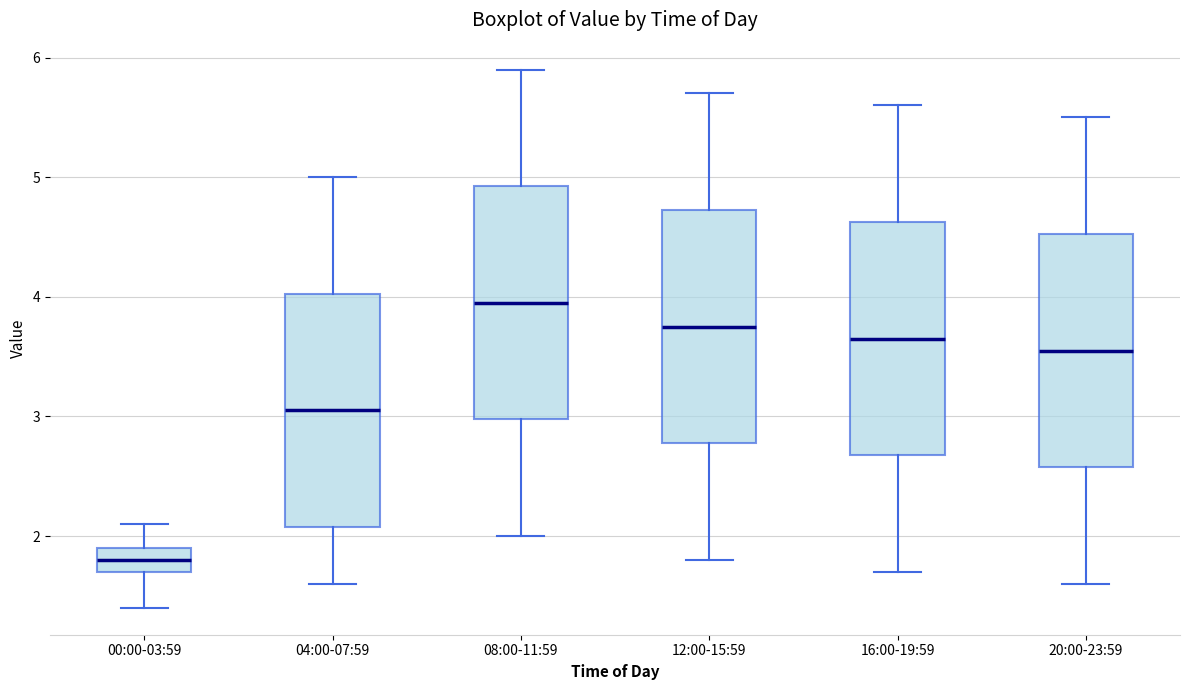

Reading left to right, transcribe this box plot: for each box, give where its median line is, the range the box spans, and where its two whiskers end, as read against the y-axis. The values are not printed on the chart, so give them approximately, as read against the axis.

00:00-03:59: median 1.8, box 1.7 to 1.9, whiskers 1.4 to 2.1
04:00-07:59: median 3.1, box 2.1 to 4.0, whiskers 1.6 to 5.0
08:00-11:59: median 4.0, box 3.0 to 4.9, whiskers 2.0 to 5.9
12:00-15:59: median 3.8, box 2.8 to 4.7, whiskers 1.8 to 5.7
16:00-19:59: median 3.7, box 2.7 to 4.6, whiskers 1.7 to 5.6
20:00-23:59: median 3.6, box 2.6 to 4.5, whiskers 1.6 to 5.5